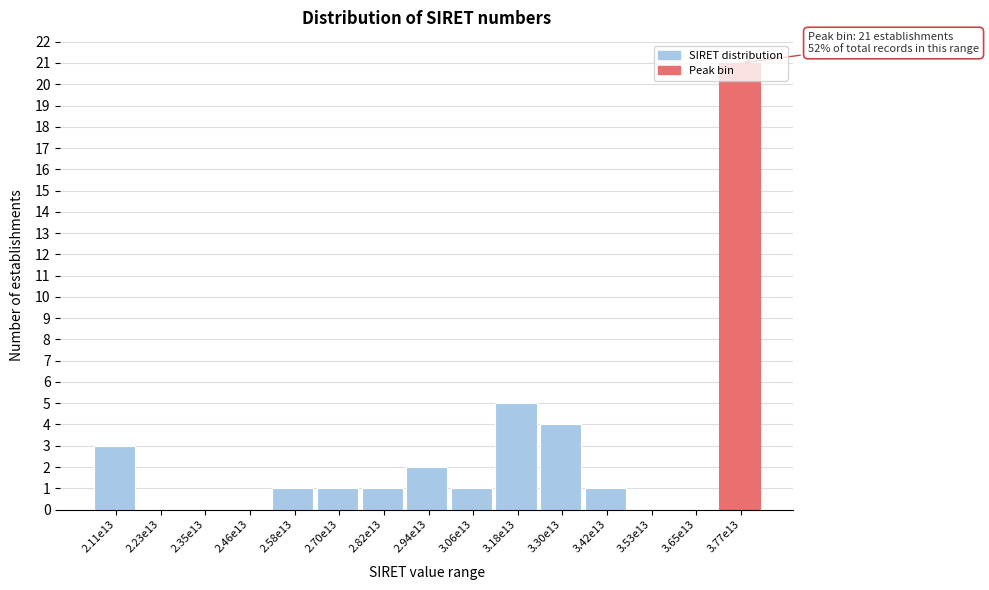

What is the maximum value shown in the chart?

21